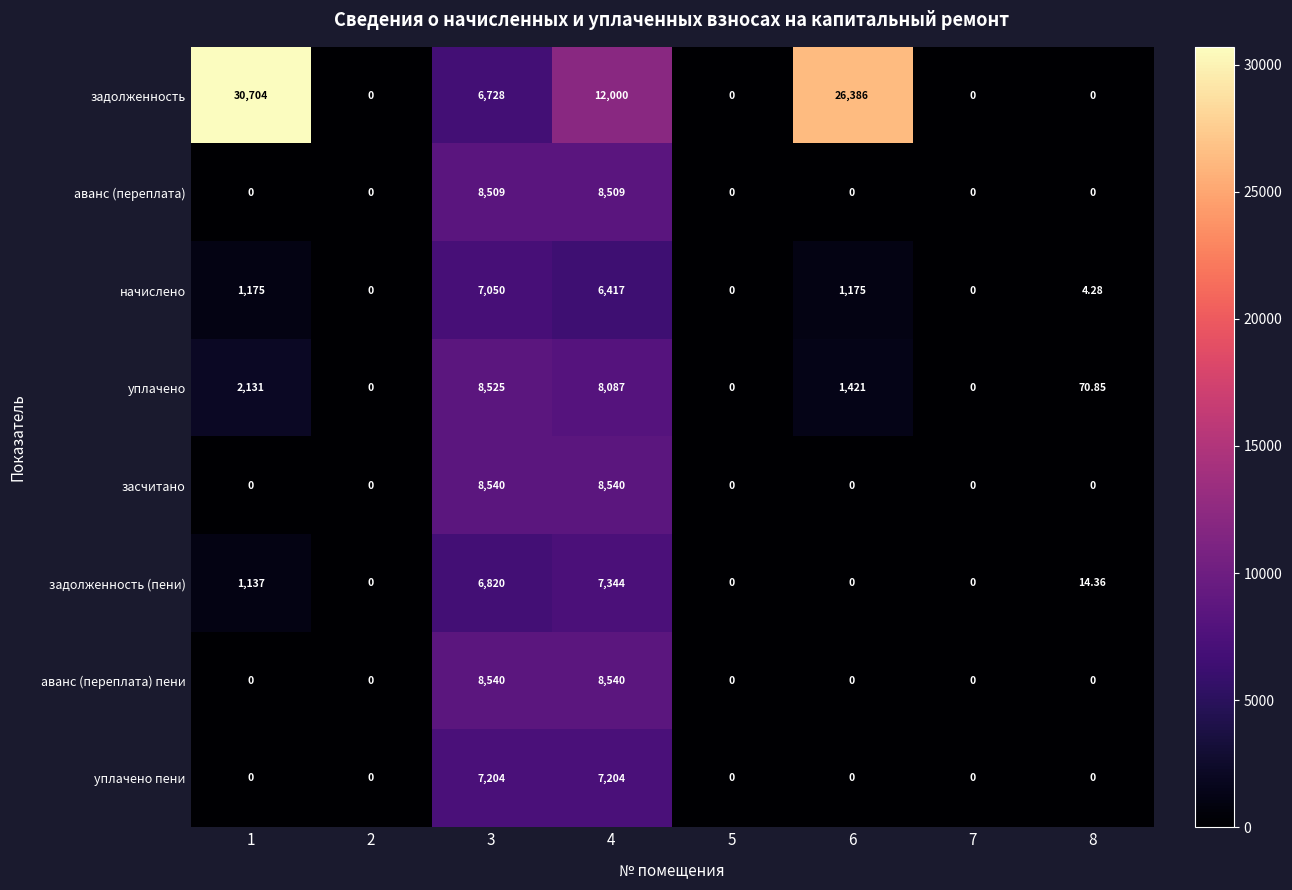

What is the maximum value shown in the chart?

30704.0